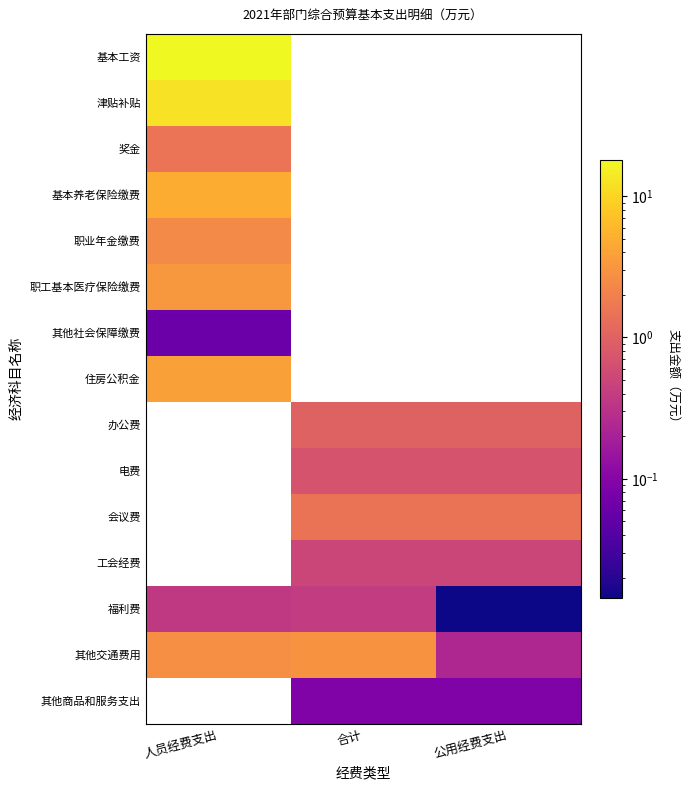

How many positive values does the 基本工资 series have?

1